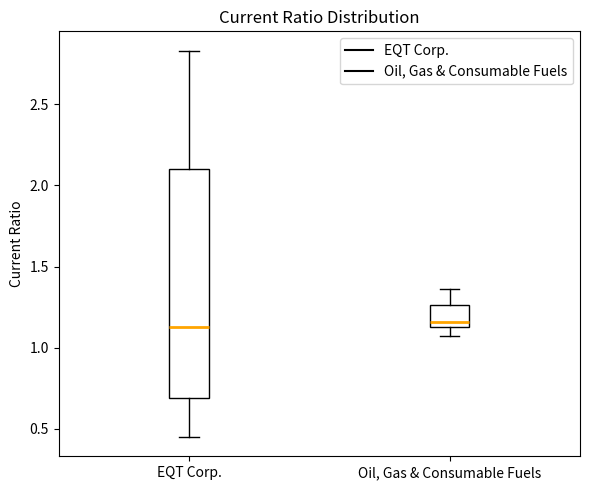

Comparing the boxes themselves (not the whiskers), which one is the tallest?

EQT Corp.